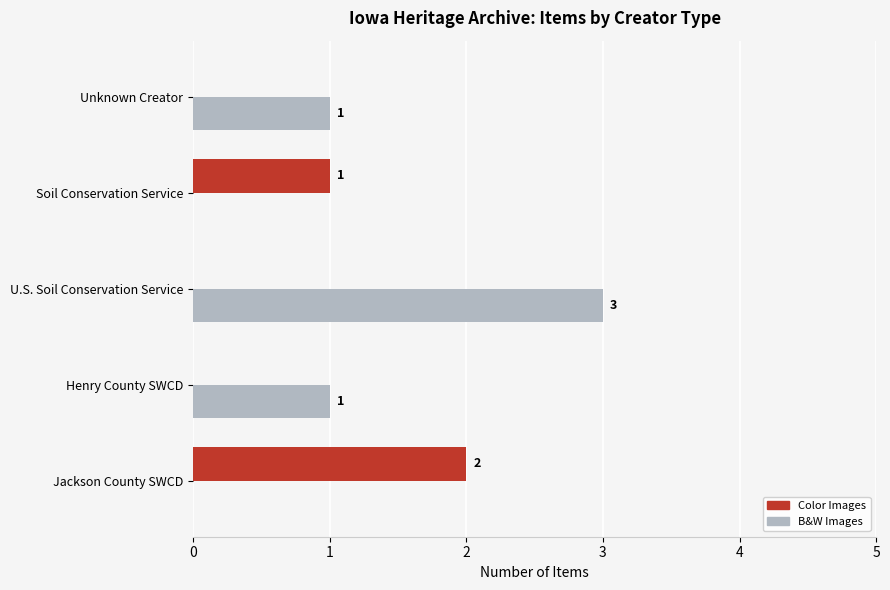

Between U.S. Soil Conservation Service and Unknown Creator, which series saw the biggest shift?

B&W Images